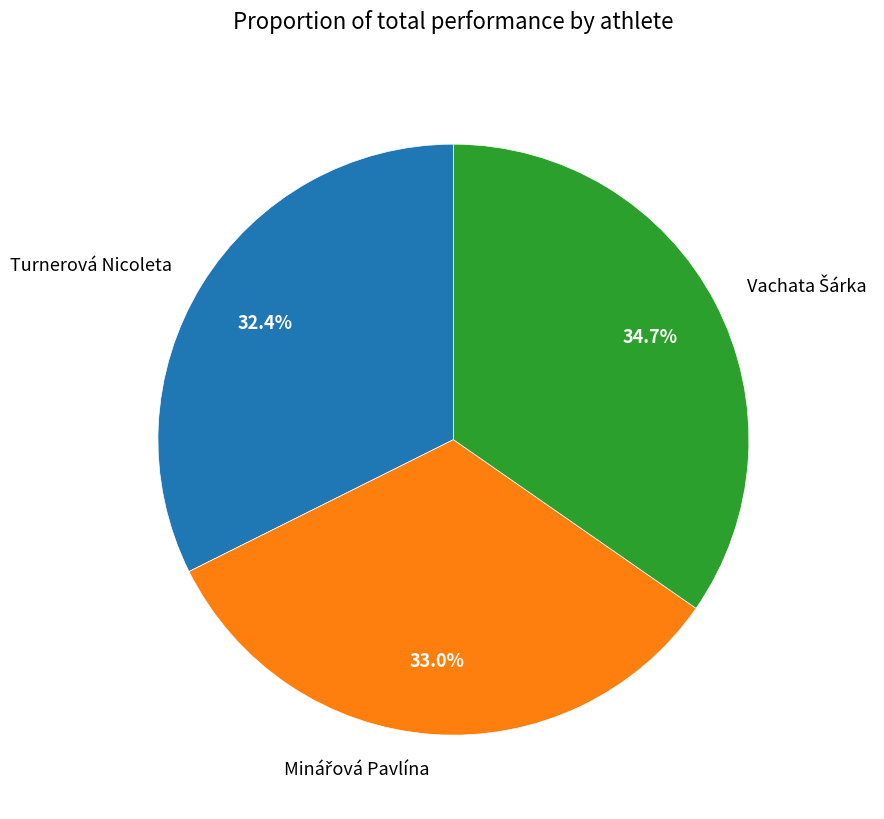

Is there a majority slice in this chart?

No